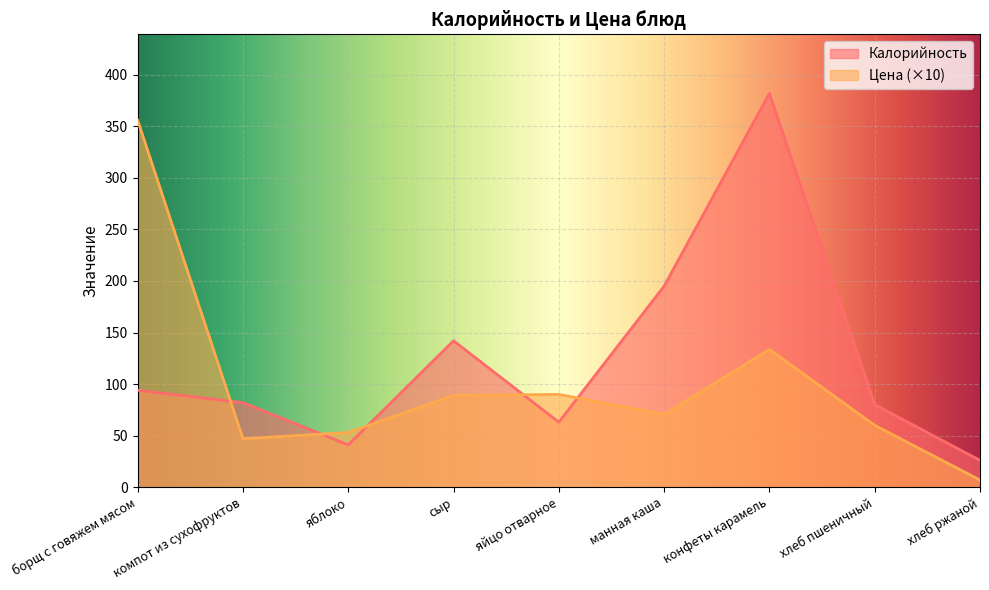

Which label corresponds to the smallest value in the chart?

хлеб ржаной